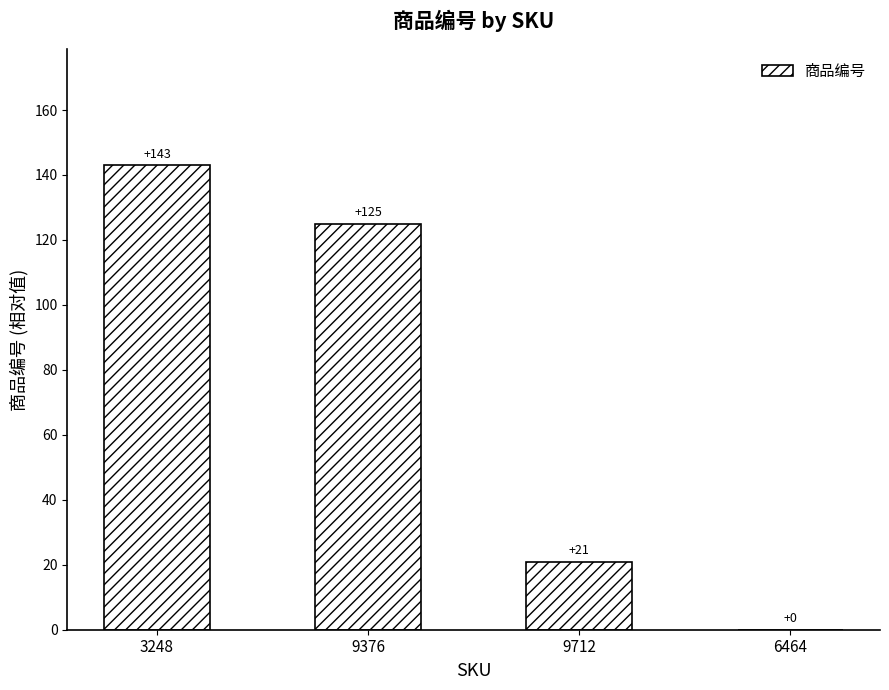

Count the number of data series in this chart.

1